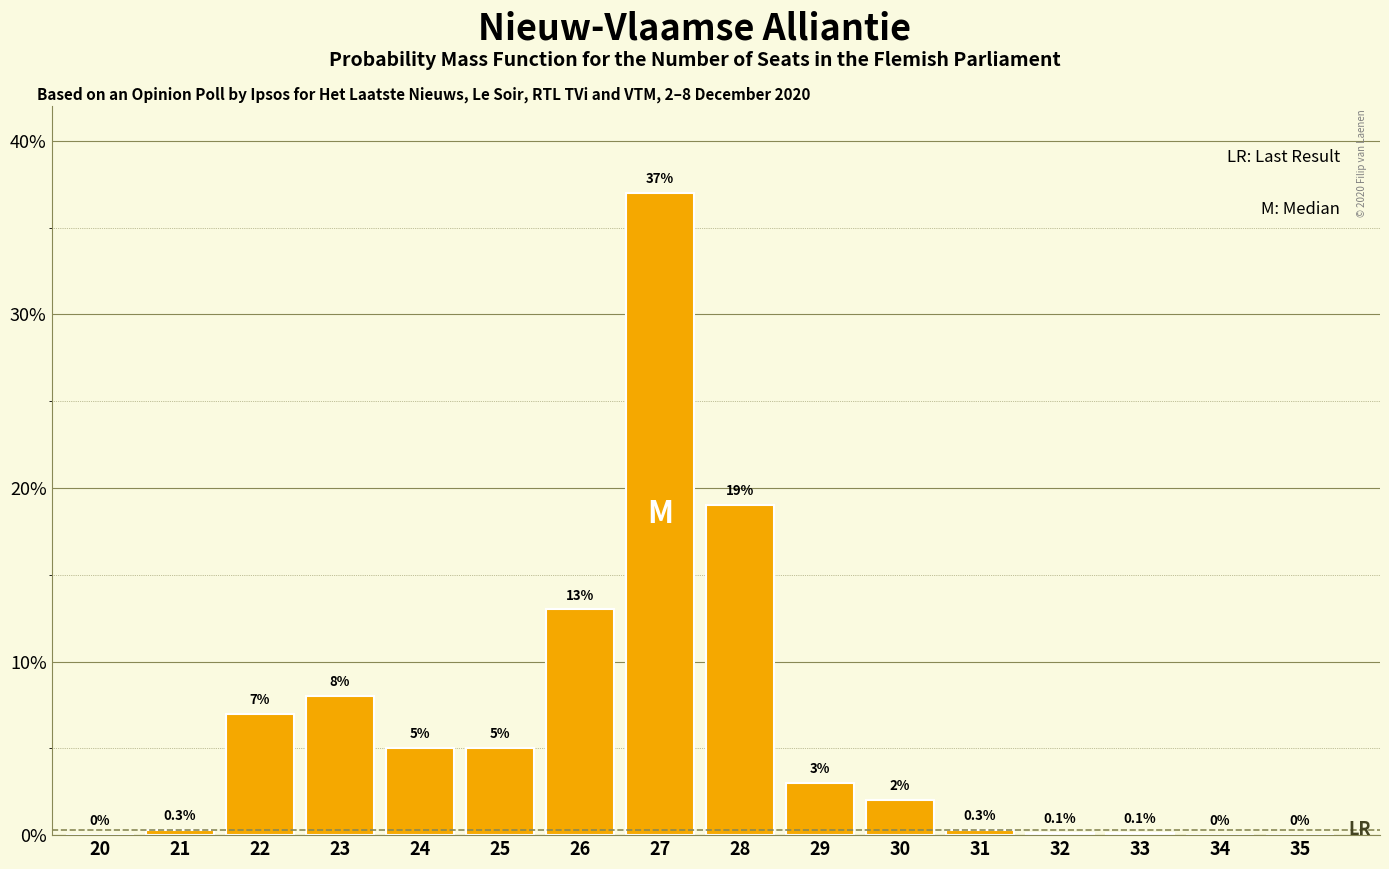

Reading left to right, what are all the values shown in this chart?

20=0.0	21=0.3	22=7.0	23=8.0	24=5.0	25=5.0	26=13.0	27=37.0	28=19.0	29=3.0	30=2.0	31=0.3	32=0.1	33=0.1	34=0.0	35=0.0